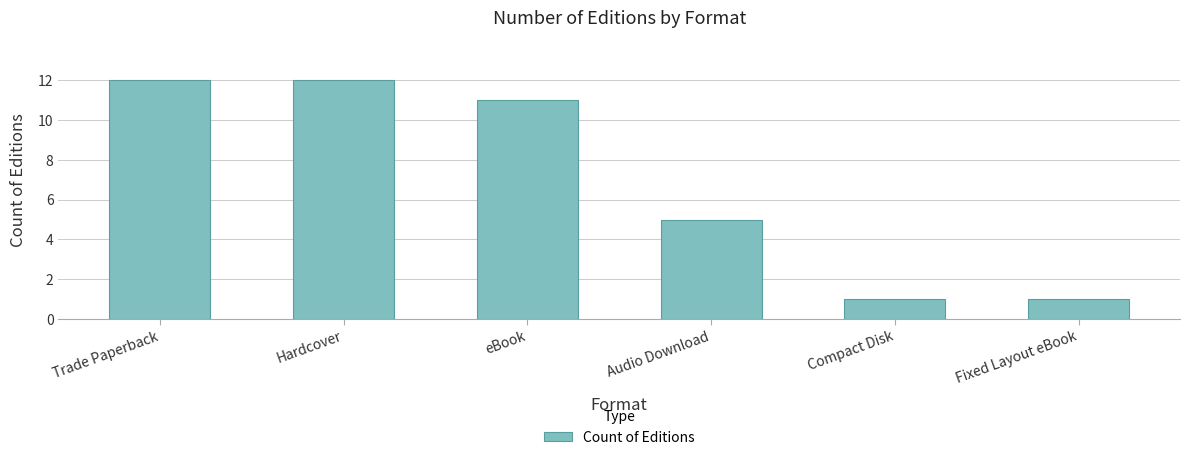

What is the label of the 4th bar from the left?

Audio Download